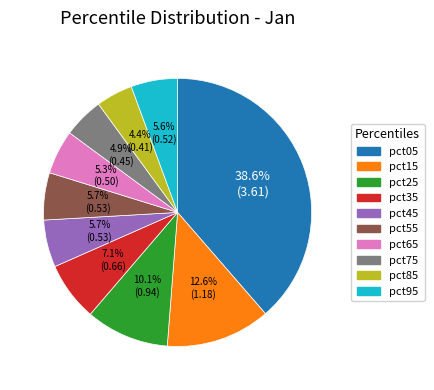

Is there a majority slice in this chart?

No